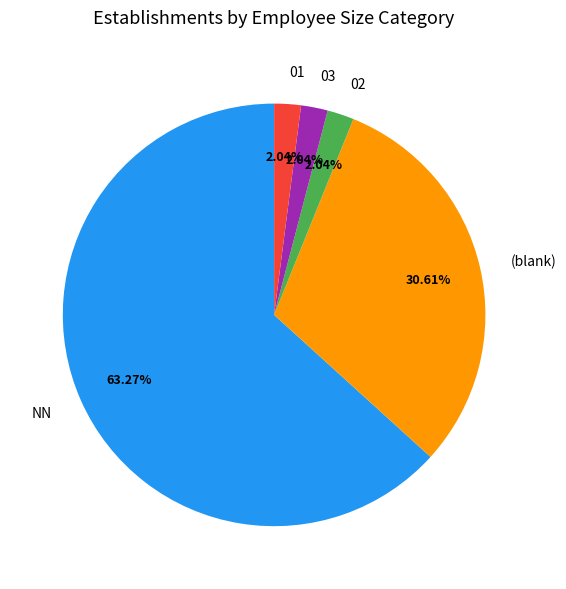

How many slices are in this pie chart?

5